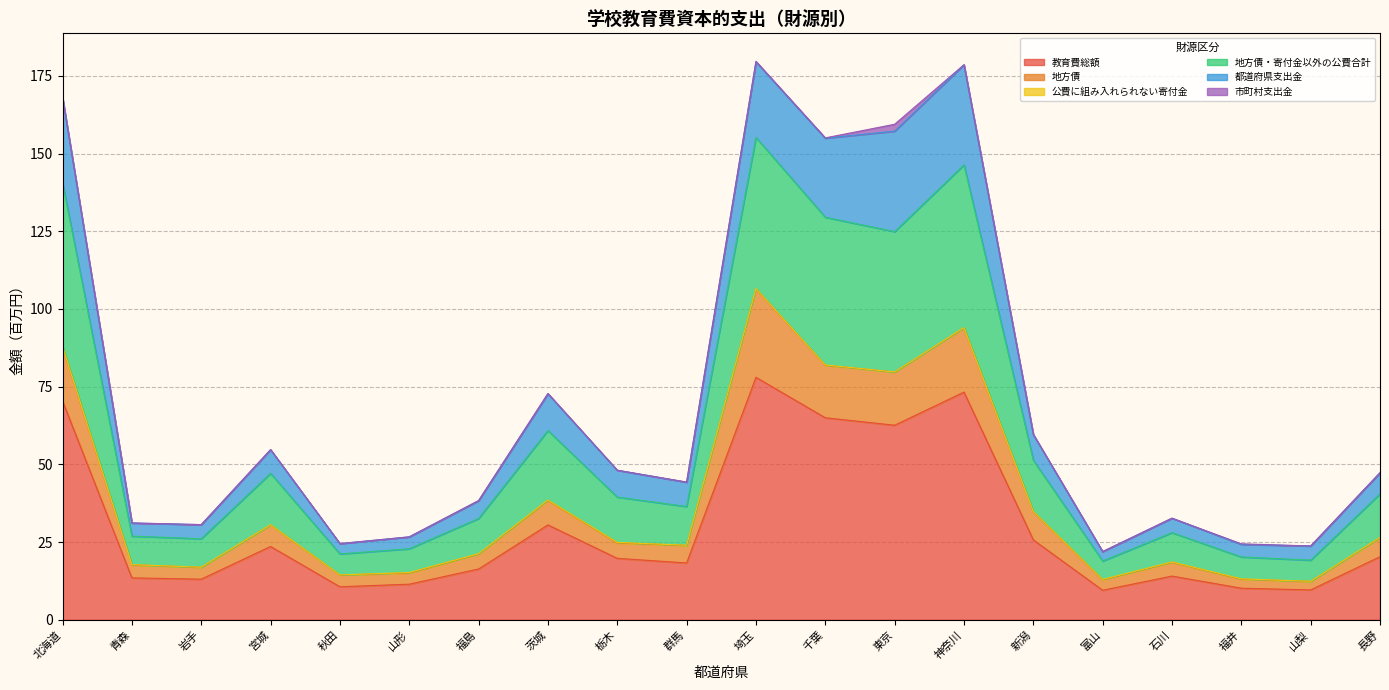

Between 岩手 and 宮城, which is larger?

宮城